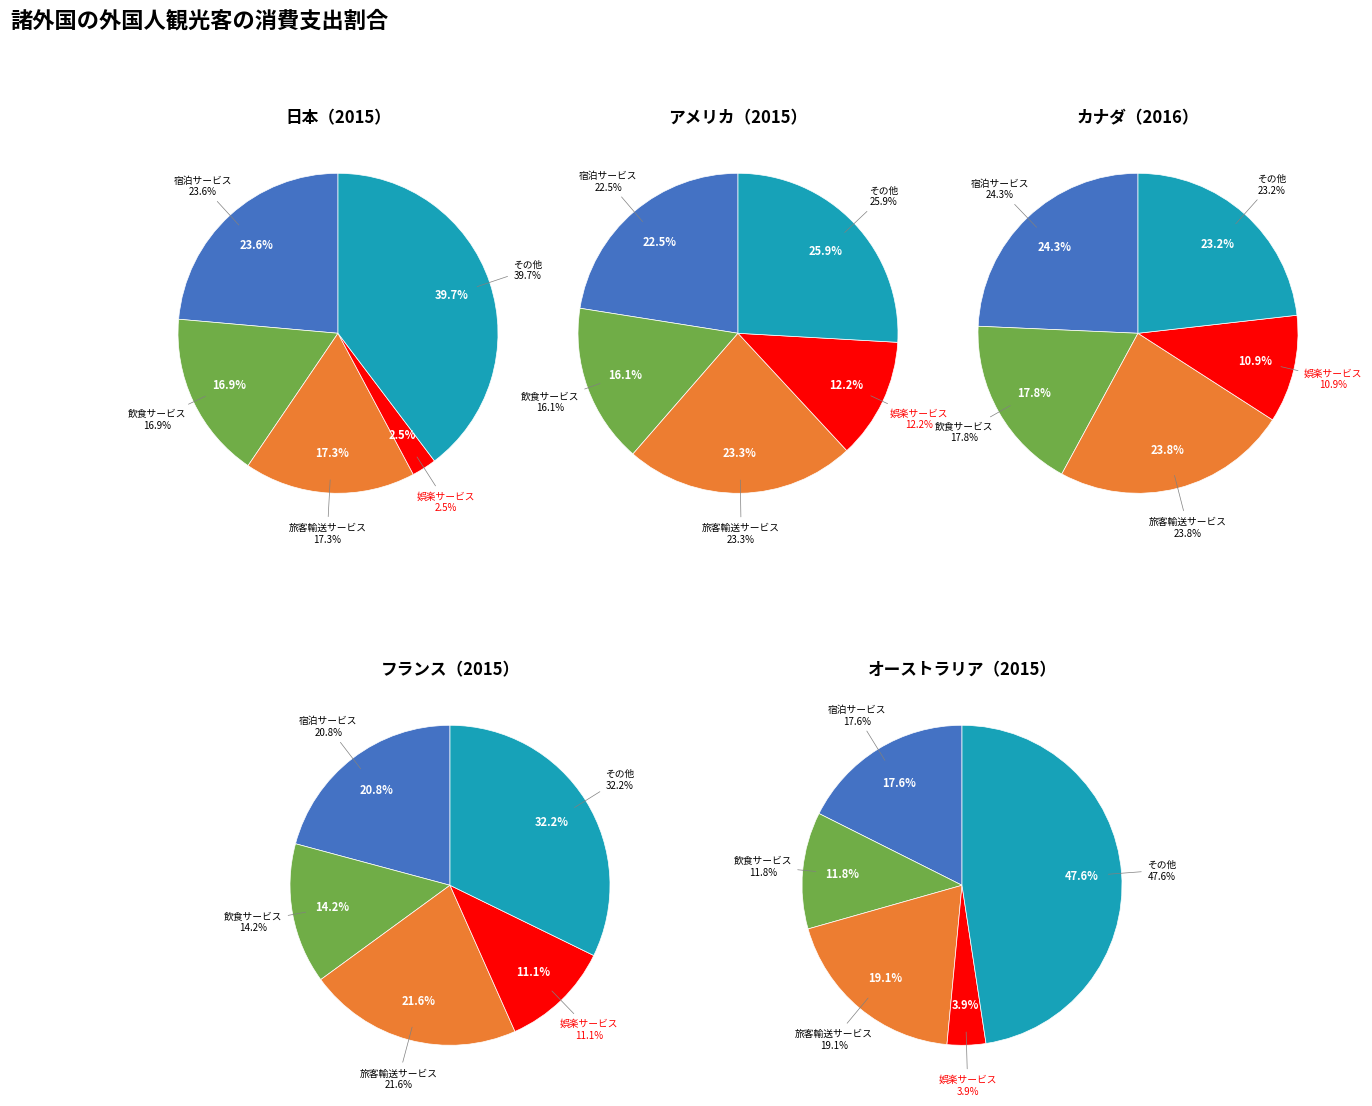

What is the difference between the highest and lowest values at 3?

2